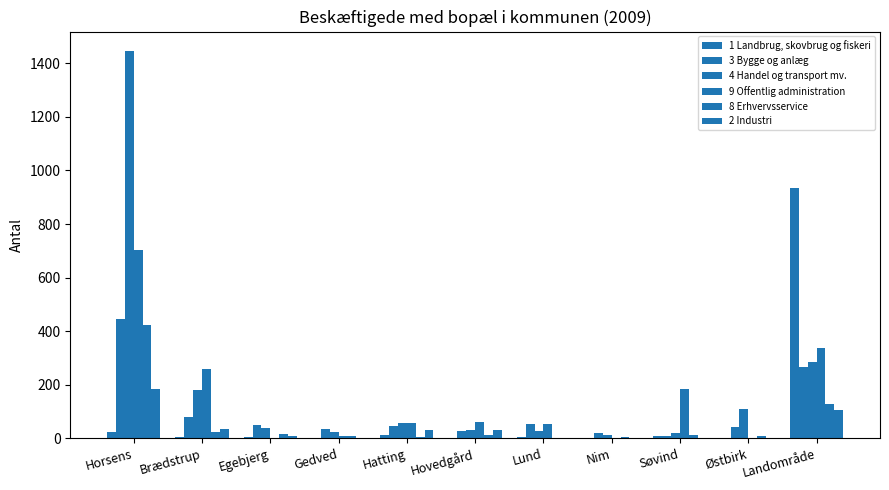

What is the label of the 1st bar from the left?

Horsens